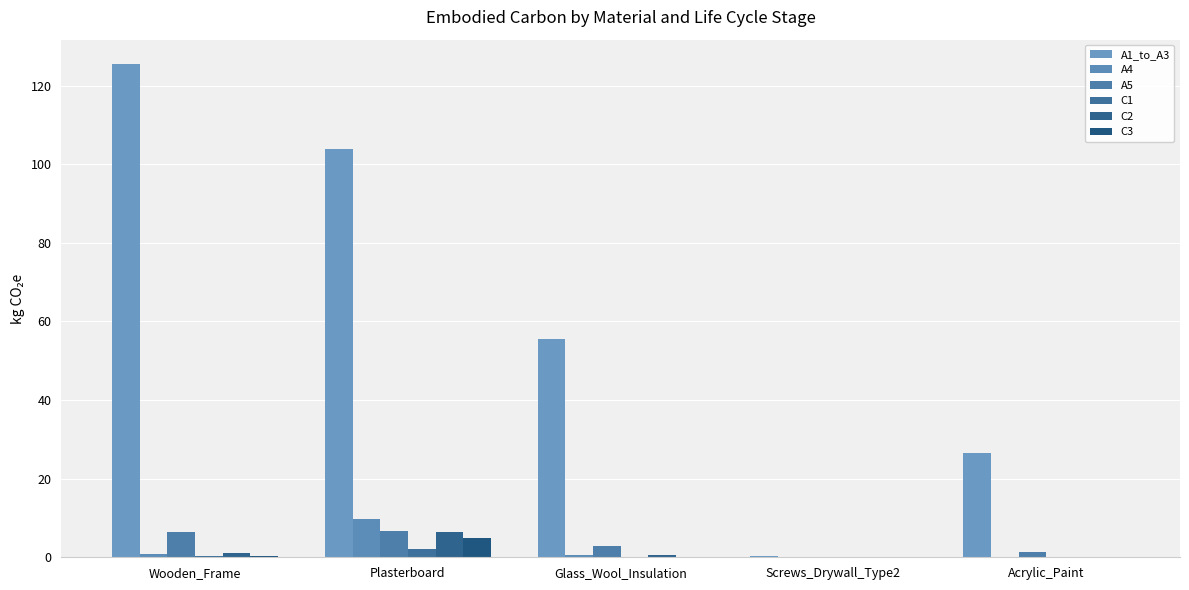

At which label is A1_to_A3 closest to 62?

Glass_Wool_Insulation